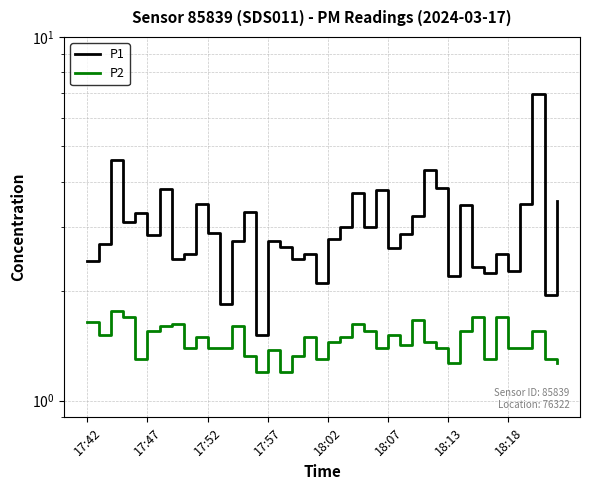

Count the number of data series in this chart.

2